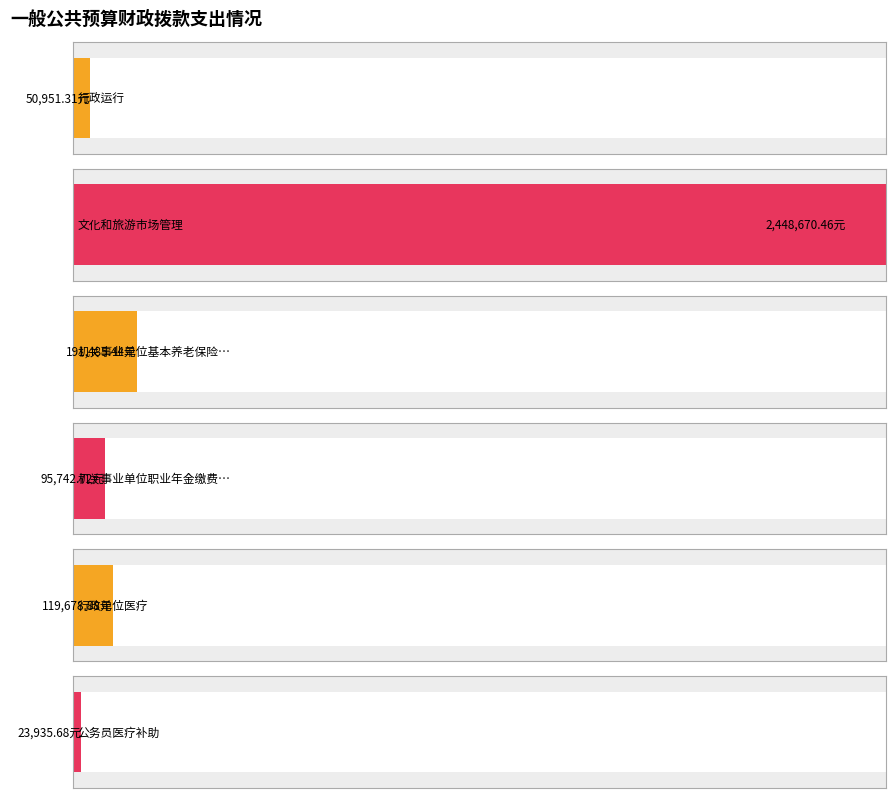

The value at 行政运行 is 50951.3. True or false?

True